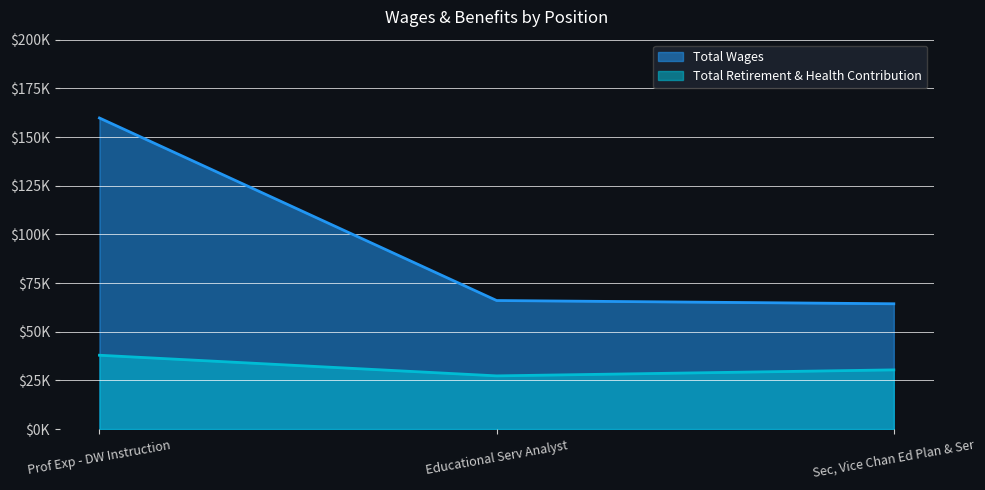

Count the Total Retirement & Health Contribution values in the range 27318 to 37917.

3